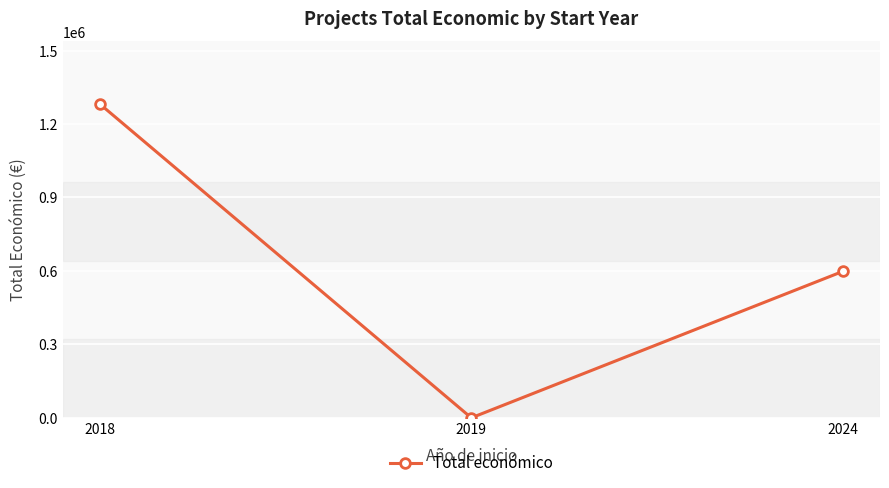

What is the value of the 3rd point from the left?

598139